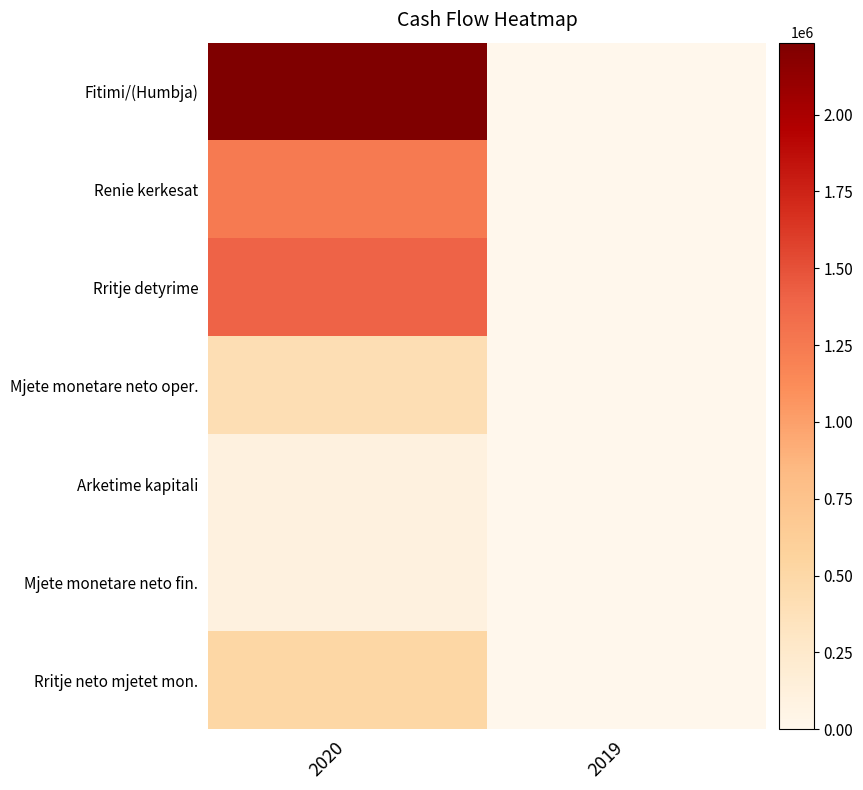

How many distinct data groups are displayed?

7